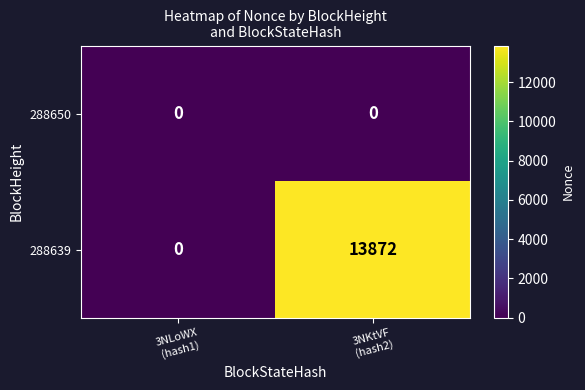

Rank the series by their maximum value, from lowest to highest.

288650, 288639